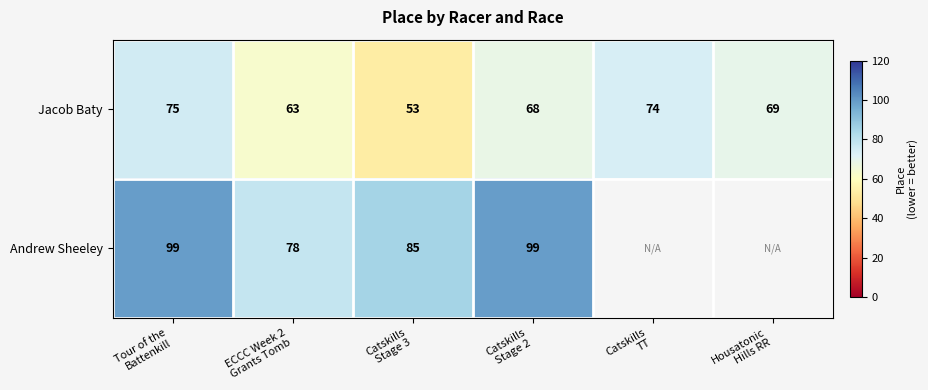

What is the difference between the maximum and minimum values in the Jacob Baty series?

22